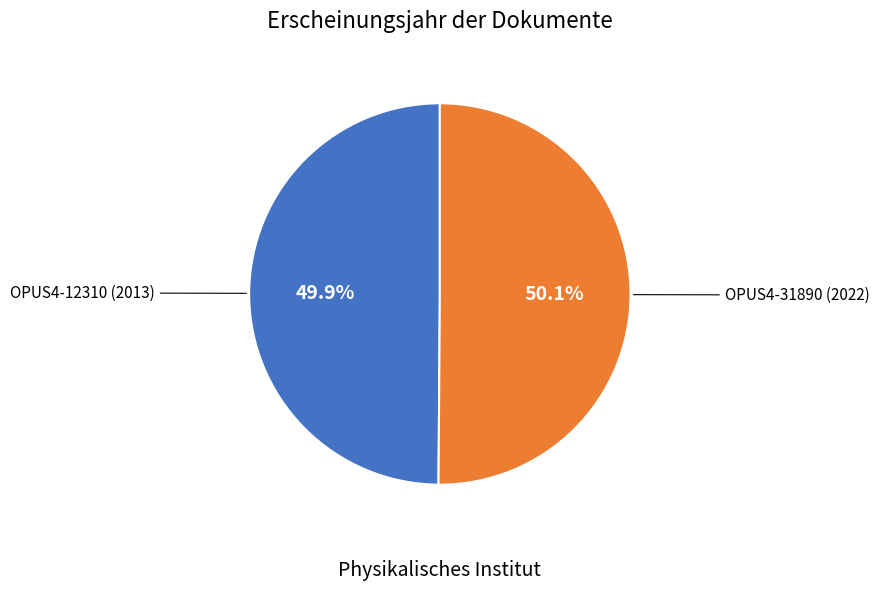

Count the number of slices in the pie.

2